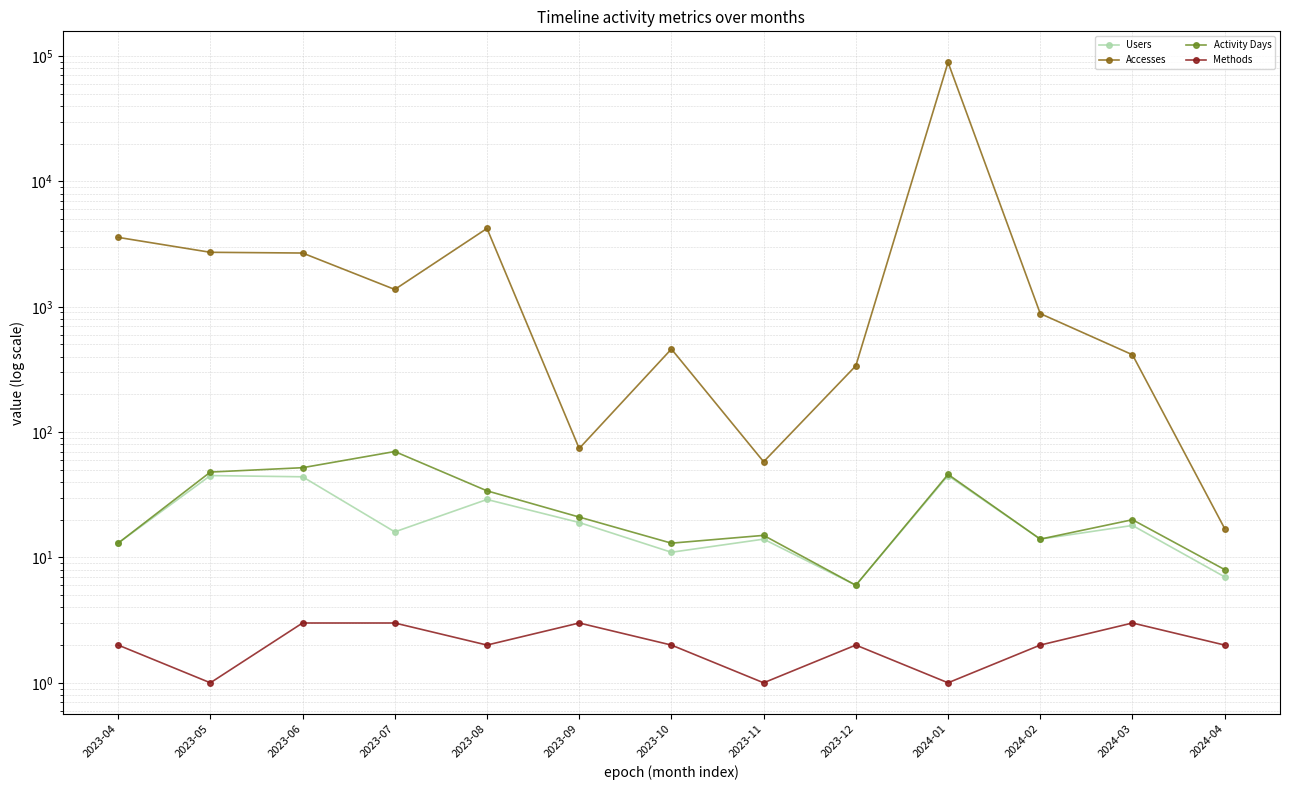

What position from the right is 2023-08?

9